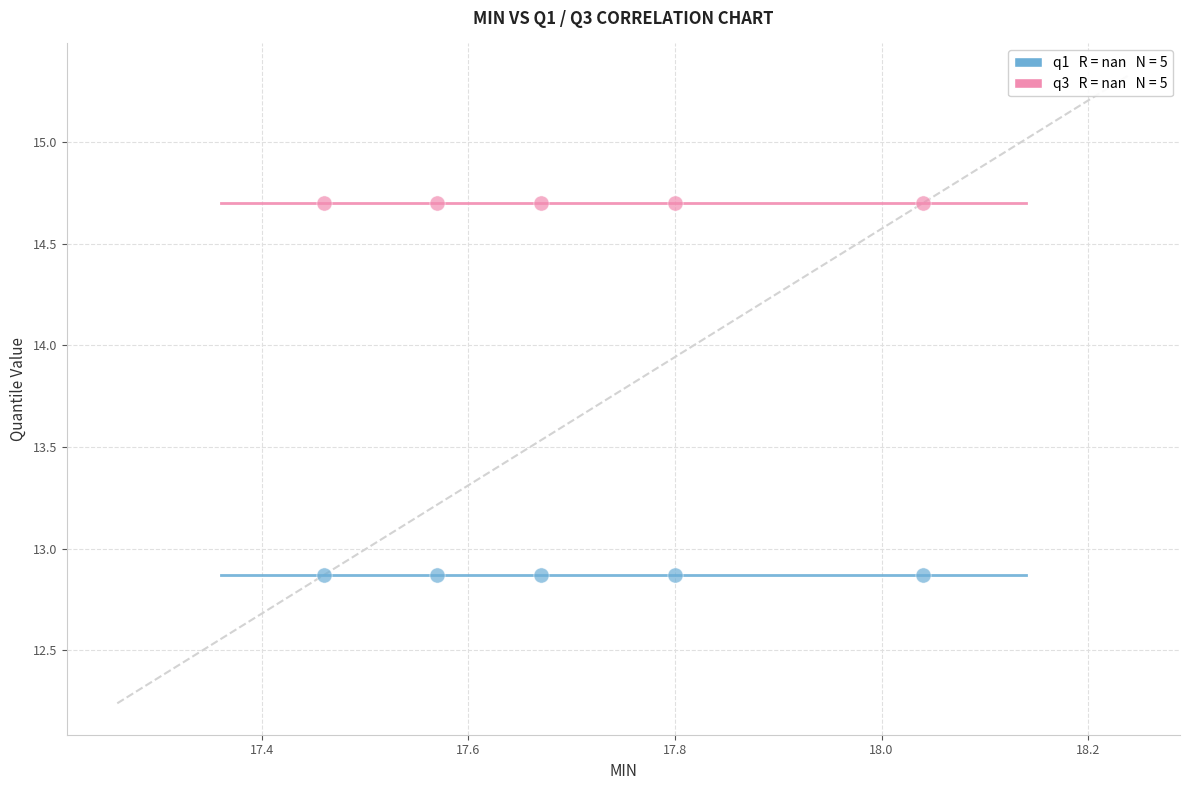

Across all data points, what is the average X value?

17.7